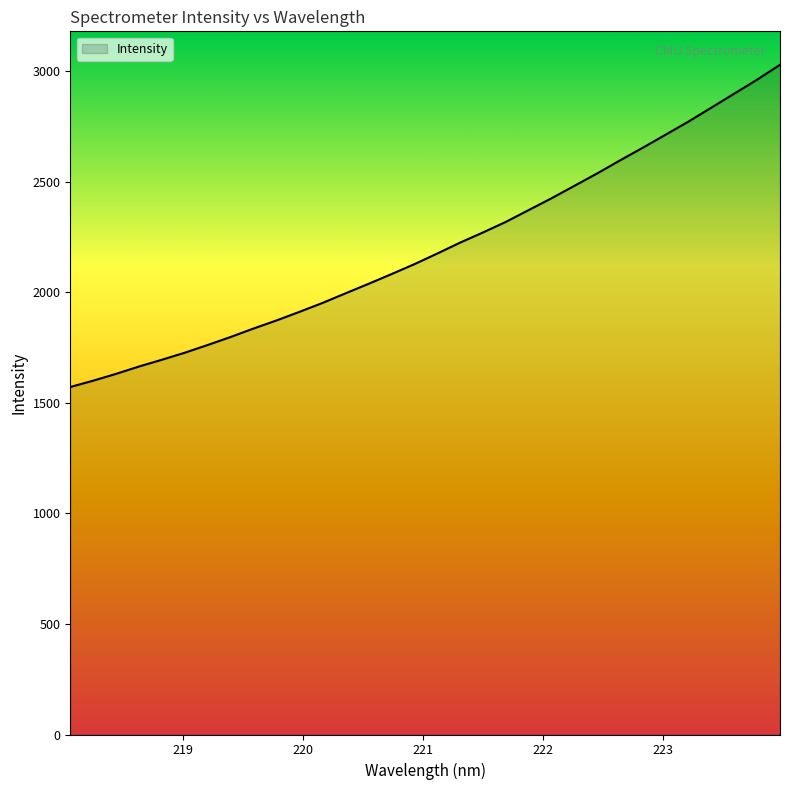

What is the difference between the maximum and minimum values?

1457.4